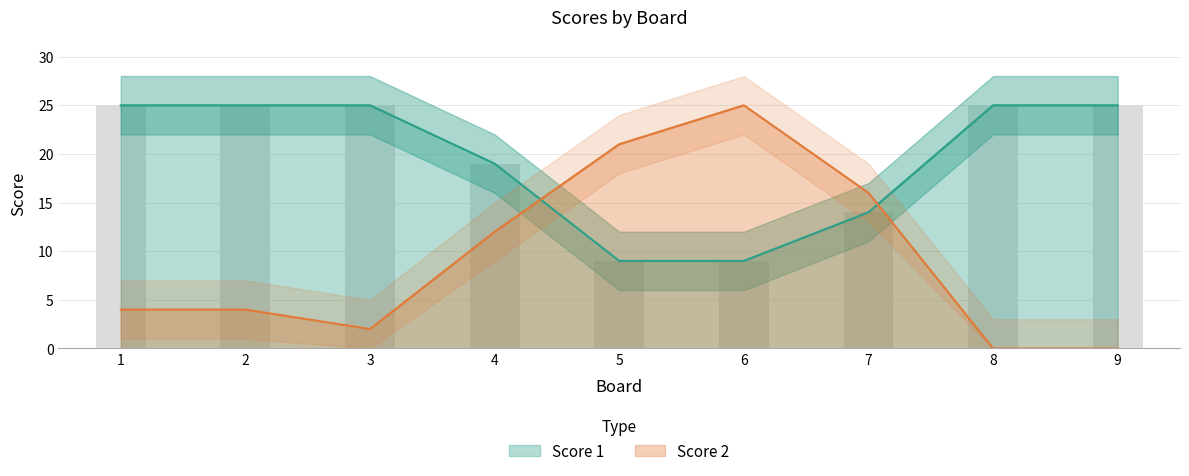

What is the value of the Score 2 bar at the 5th from the left?

21